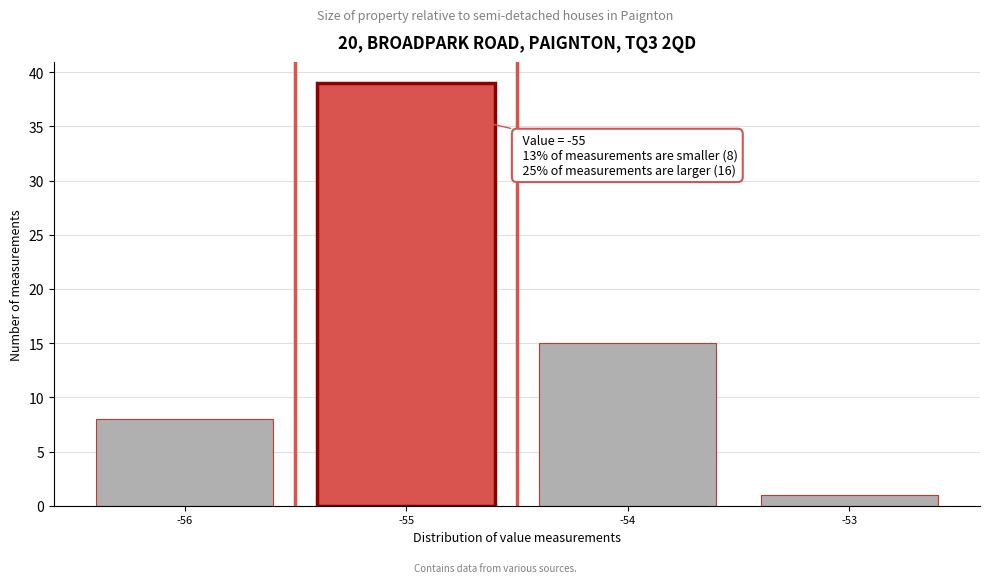

Over which range of the x-axis is the bar tallest?

-55.5 to -54.5